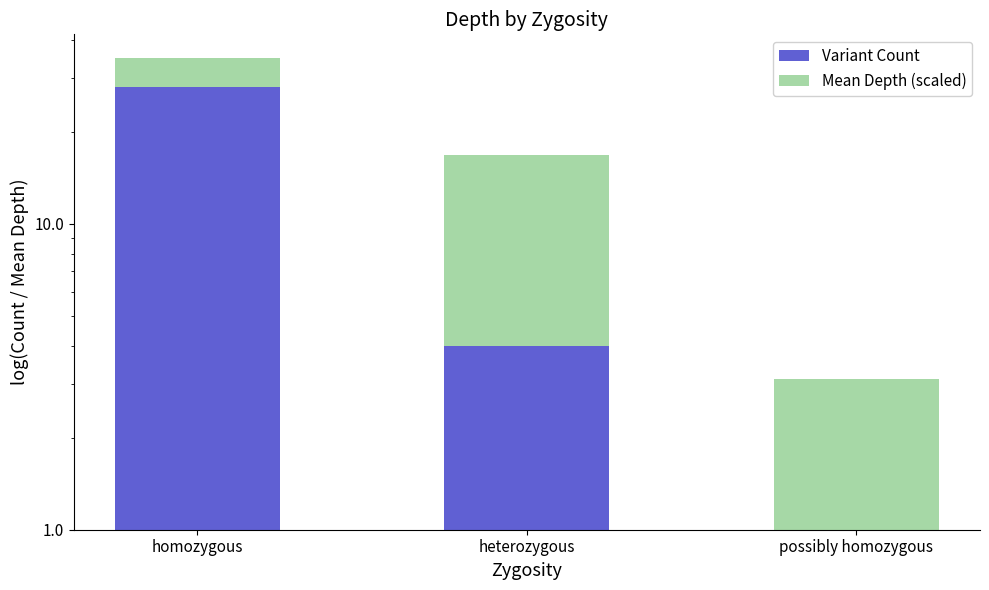

What is the sum of all Mean Depth (scaled) values?

21.8